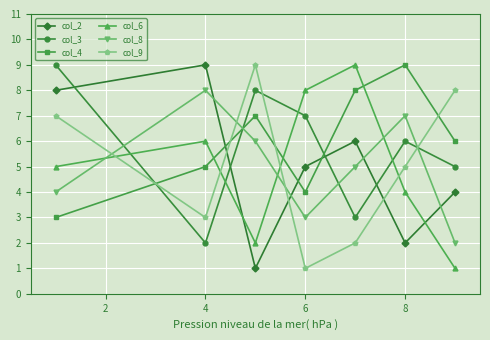

After their last crossing, which series has the higher values: col_9 or col_8?

col_9